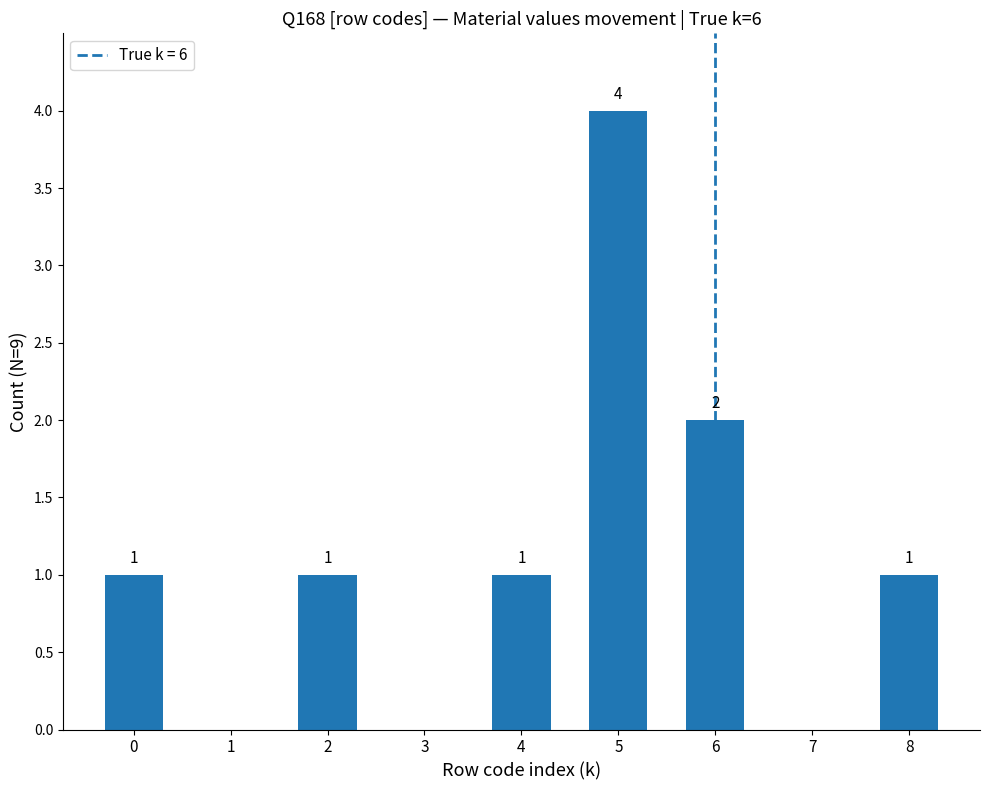

Which label corresponds to the largest value in the chart?

5